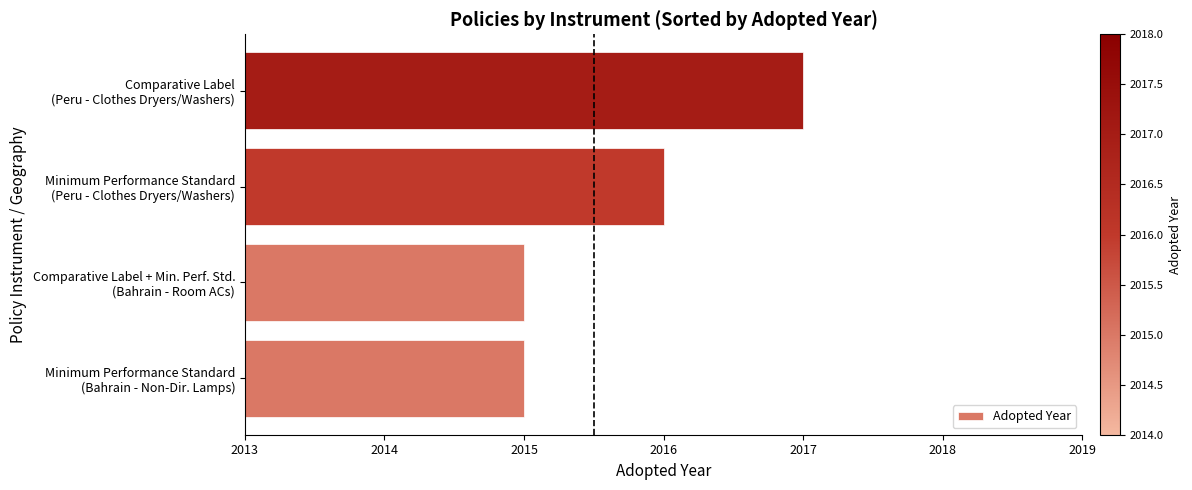

What is the average value?

2016